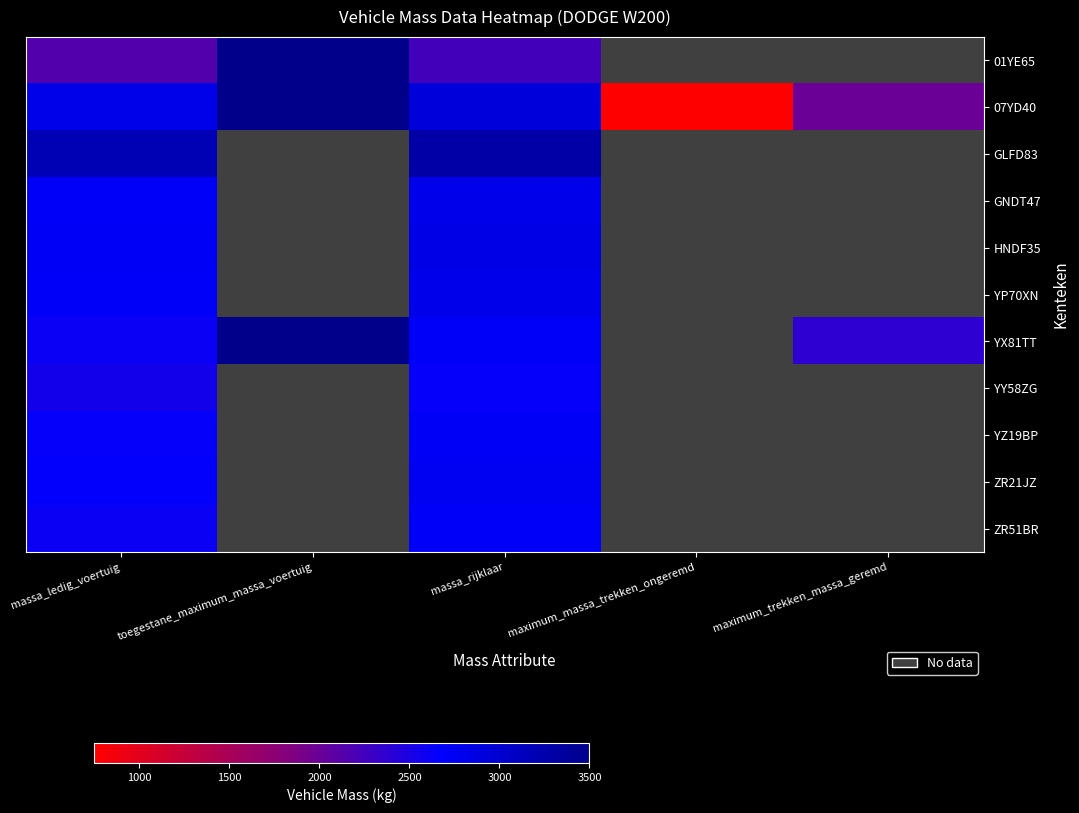

Which series has the largest range (max minus min)?

07YD40